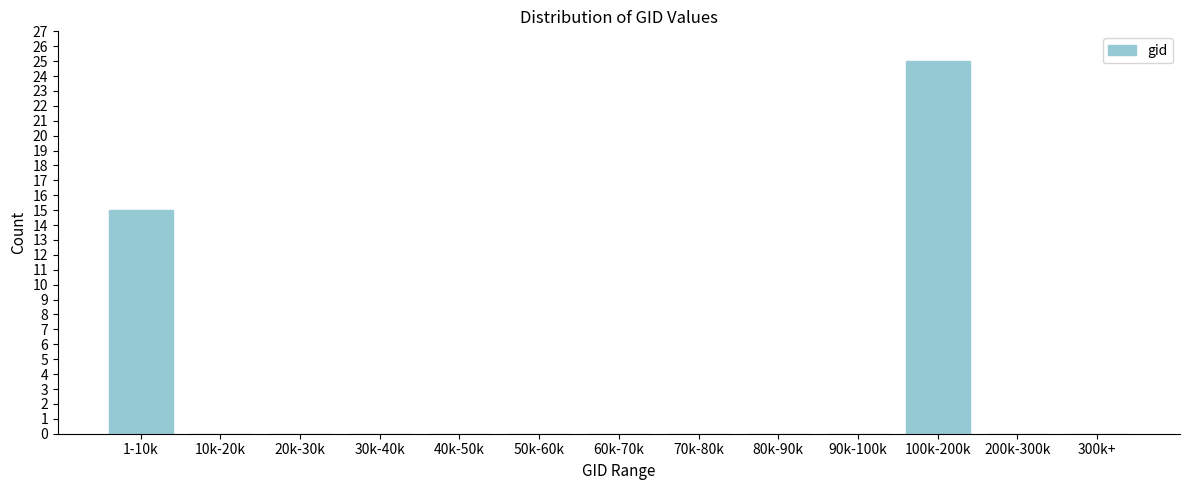

Reading left to right, list all the values displayed in this chart.

1-10k=15	10k-20k=0	20k-30k=0	30k-40k=0	40k-50k=0	50k-60k=0	60k-70k=0	70k-80k=0	80k-90k=0	90k-100k=0	100k-200k=25	200k-300k=0	300k+=0